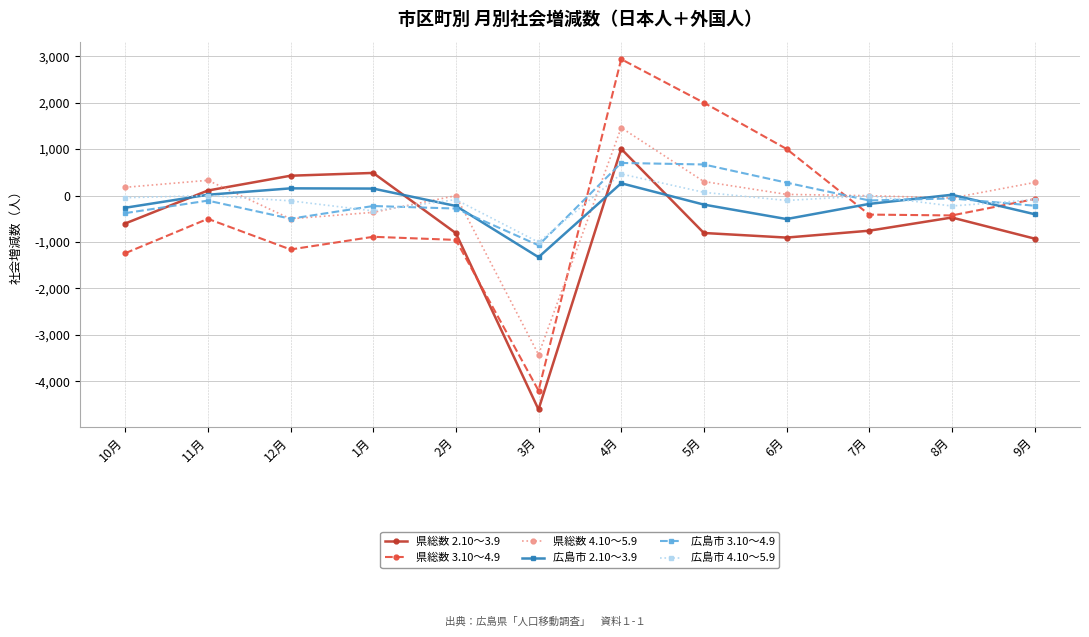

How many categories are shown in the chart?

12